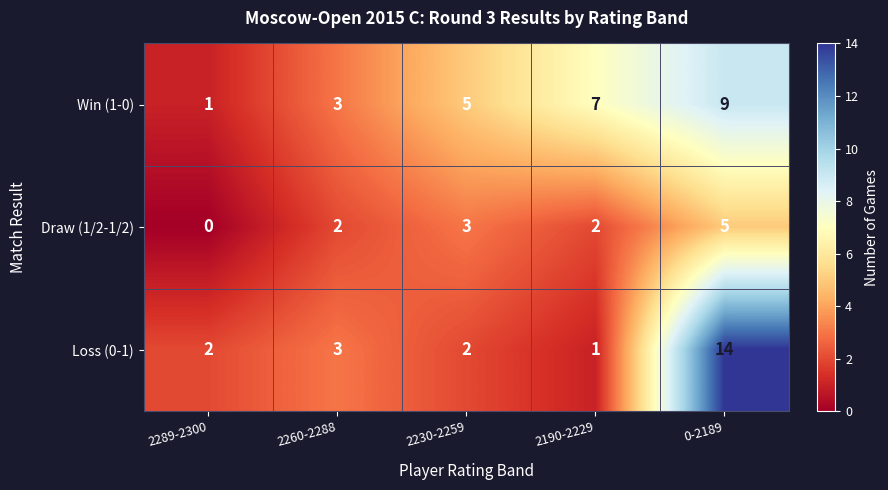

What is the difference between the highest and lowest values at 0-2189?

9